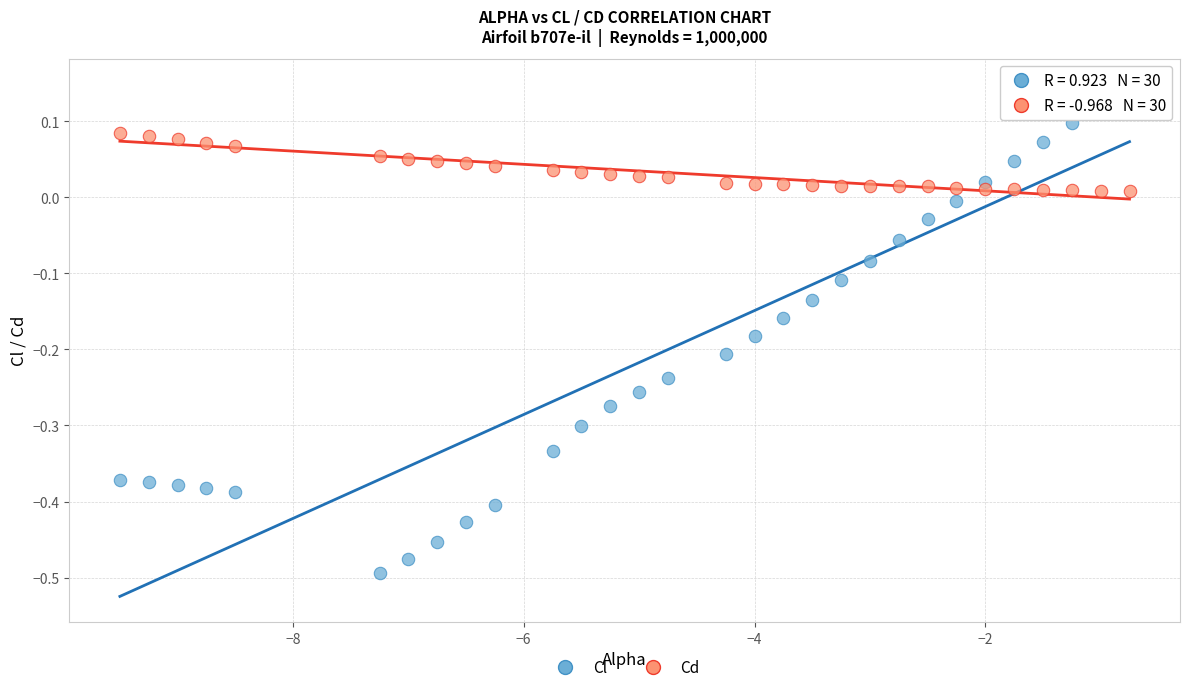

Which series has the widest spread of Y values?

Cl